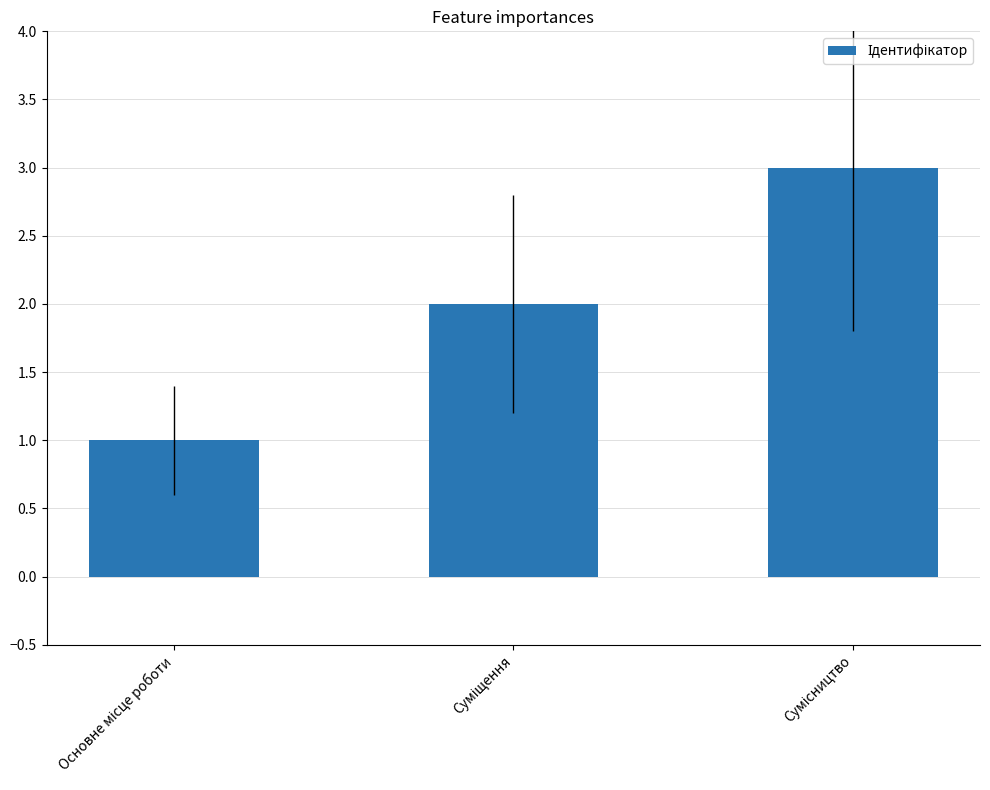

Count the number of data series in this chart.

1